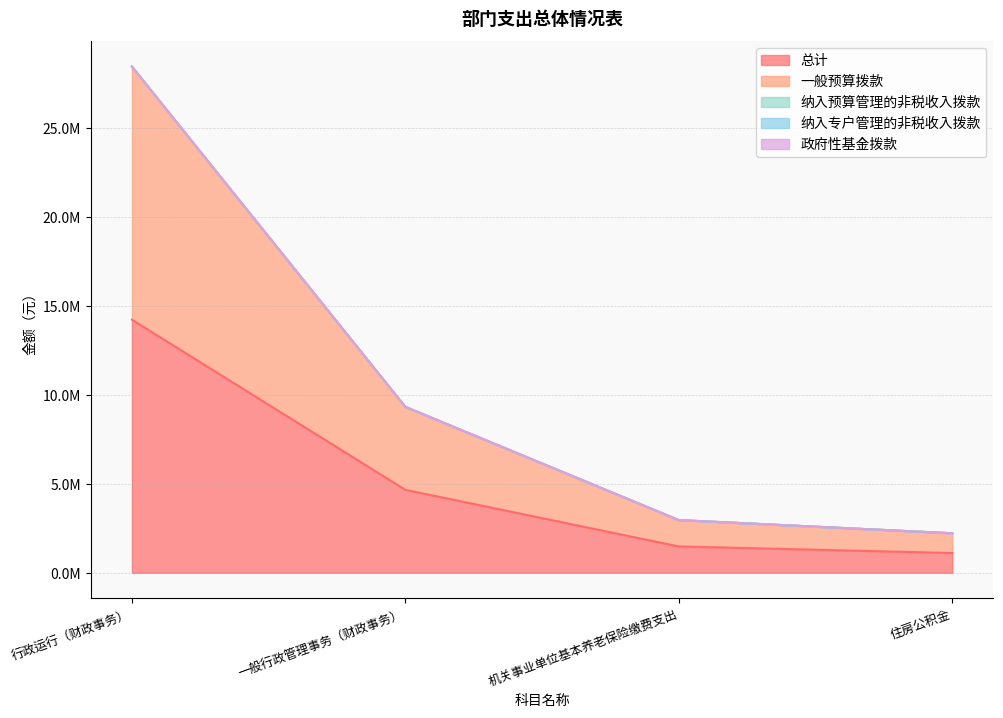

What are all the series names shown in the legend?

总计, 一般预算拨款, 纳入预算管理的非税收入拨款, 纳入专户管理的非税收入拨款, 政府性基金拨款